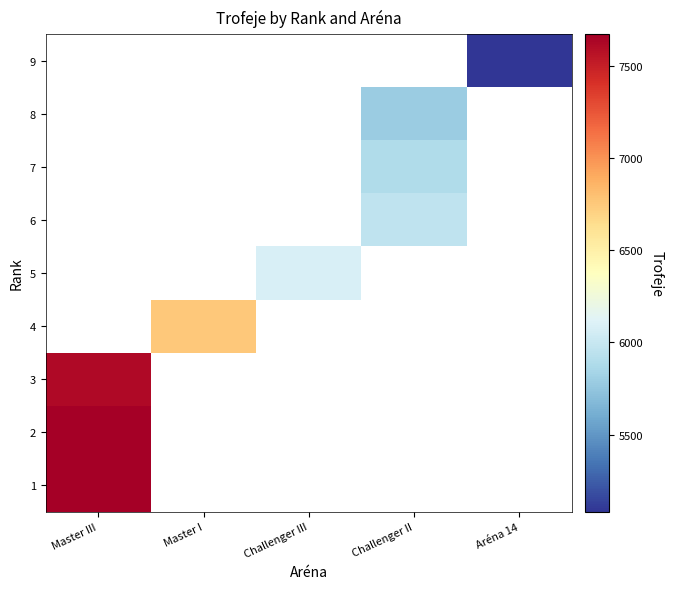

Is the value of 5 at Master III greater than the value of 4 at Aréna 14?

No